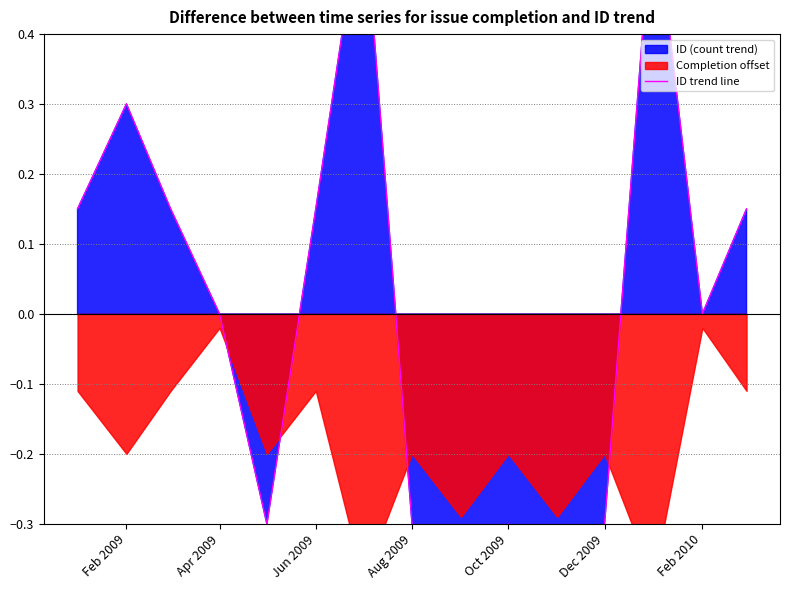

Is it true that the value at Feb 2010 is 0.0?

True